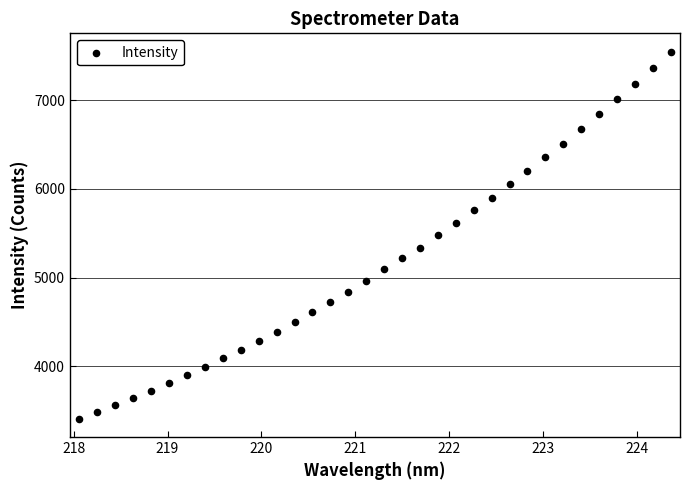

What is the range of X values (max minus min)?

6.3